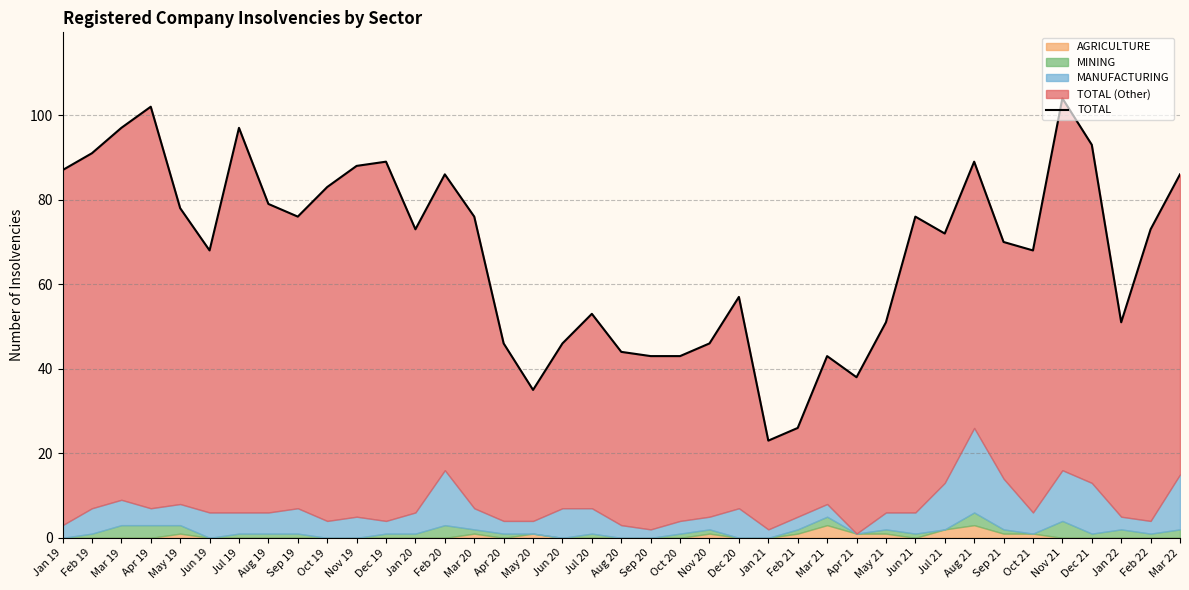

What is the average value?

68